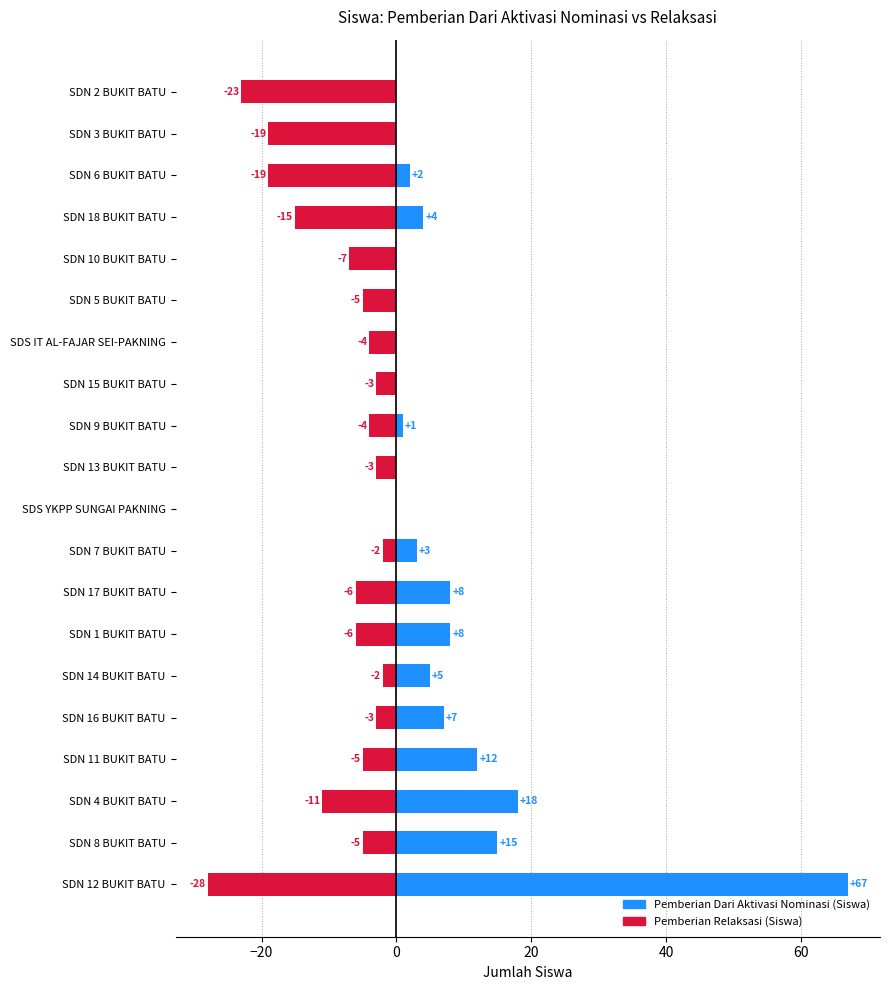

What is the minimum value shown in the chart?

-28